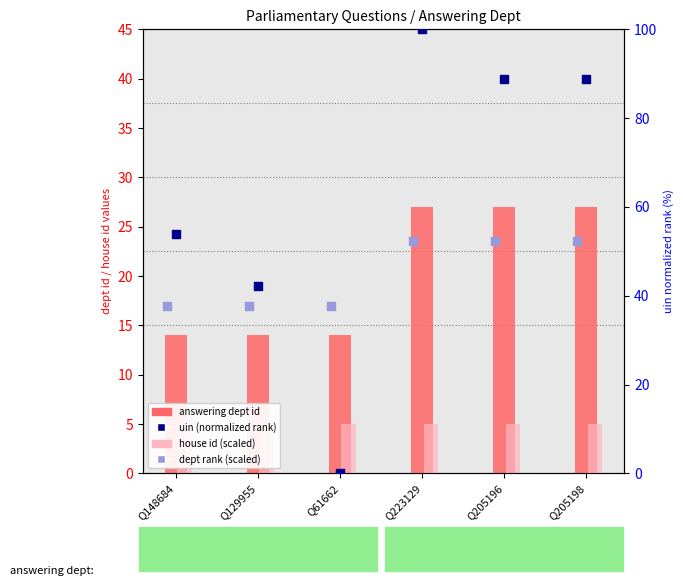

What are all the series names shown in the legend?

answering dept id, house id (scaled), dept rank (scaled), uin (normalized rank)